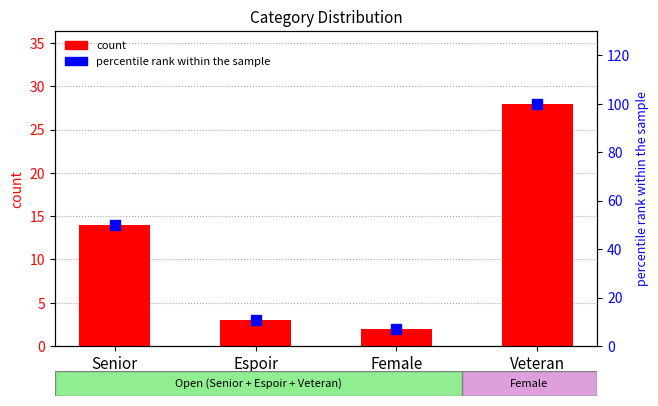

List the series in order of their overall mean, lowest first.

count, percentile rank within the sample